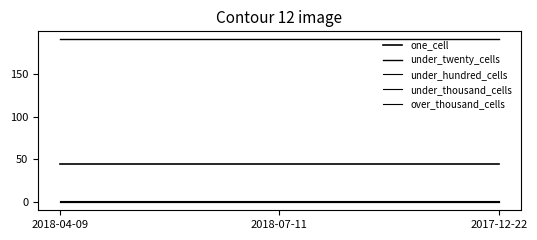

Does the chart display data point markers on the line(s)?

No